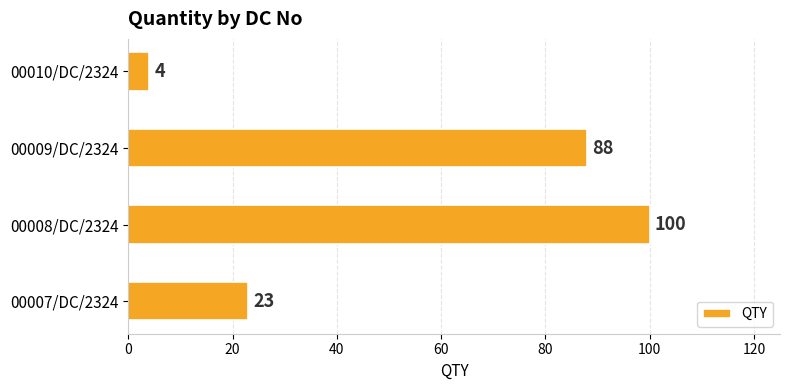

List the labels in order of value, smallest first.

00010/DC/2324, 00007/DC/2324, 00009/DC/2324, 00008/DC/2324